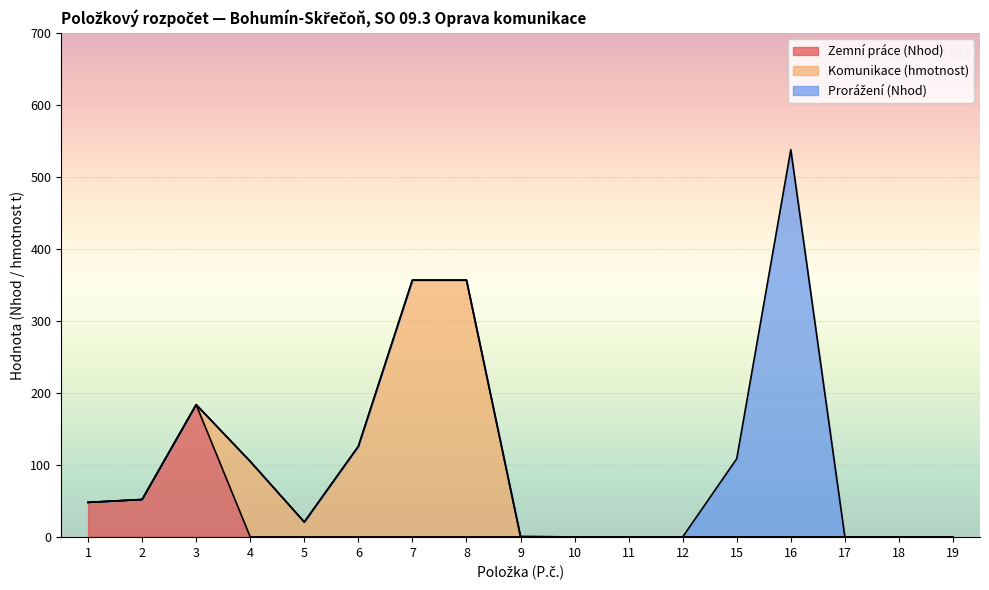

At which label is Zemní práce (Nhod) closest to 91?

2